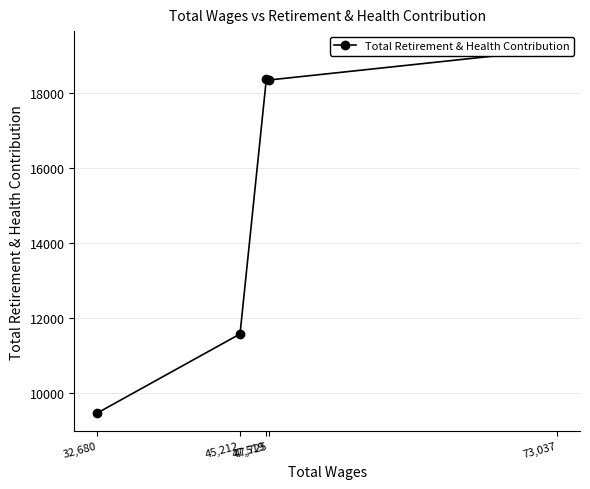

Between 47,725 and 32,680, which is larger?

47,725